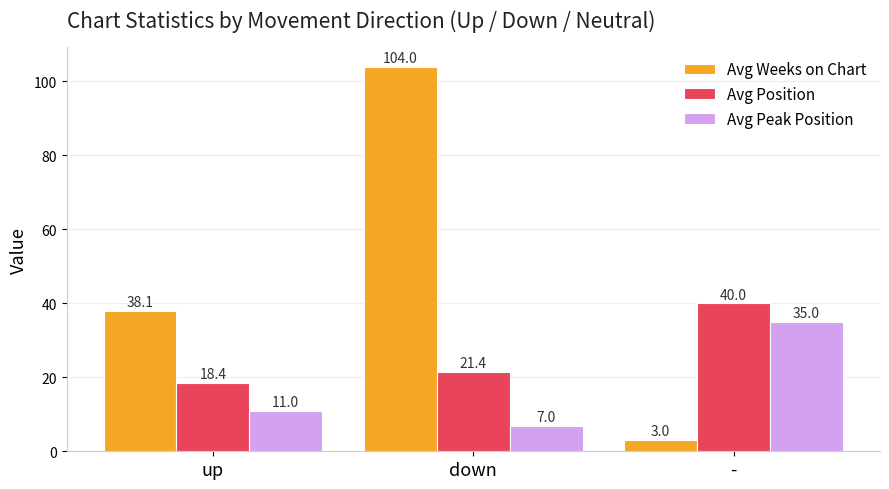

What is the sum of all Avg Weeks on Chart values?

145.1